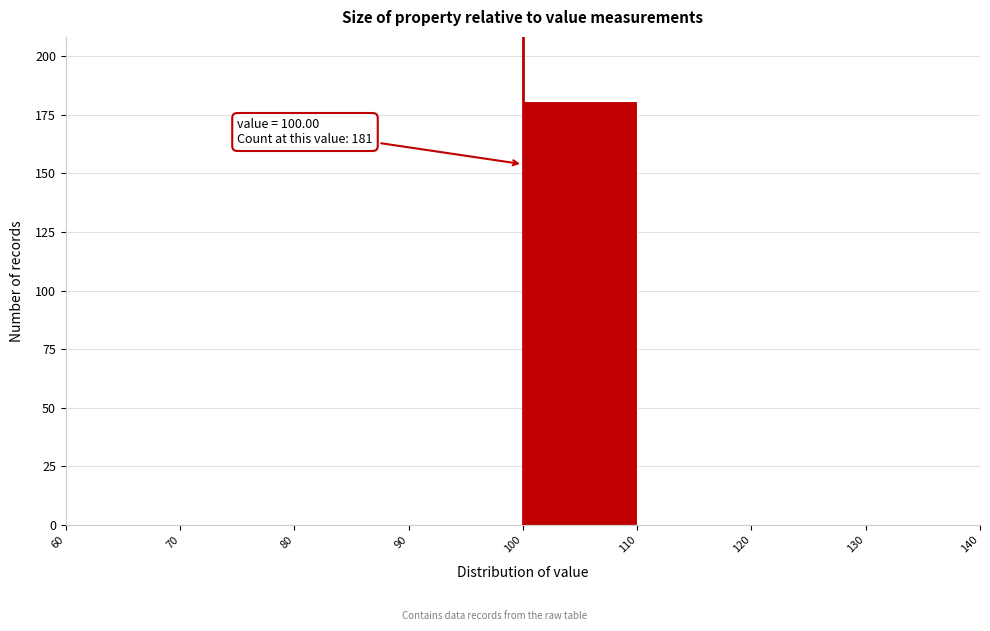

Over which range of the x-axis is the bar tallest?

100 to 110